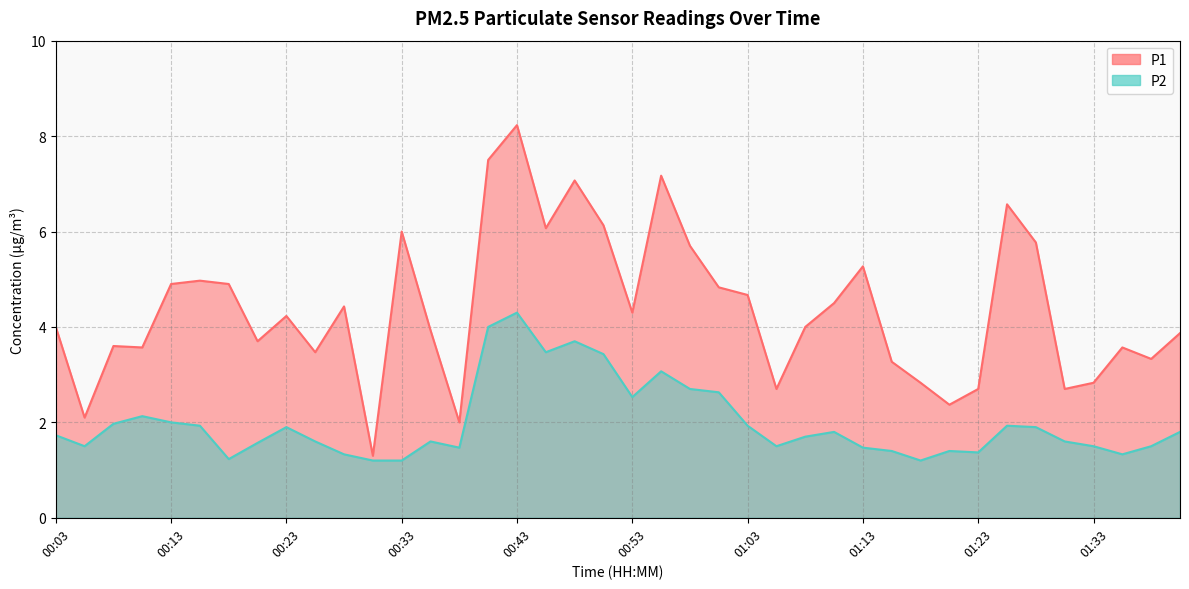

Which series has the widest spread of values?

P1